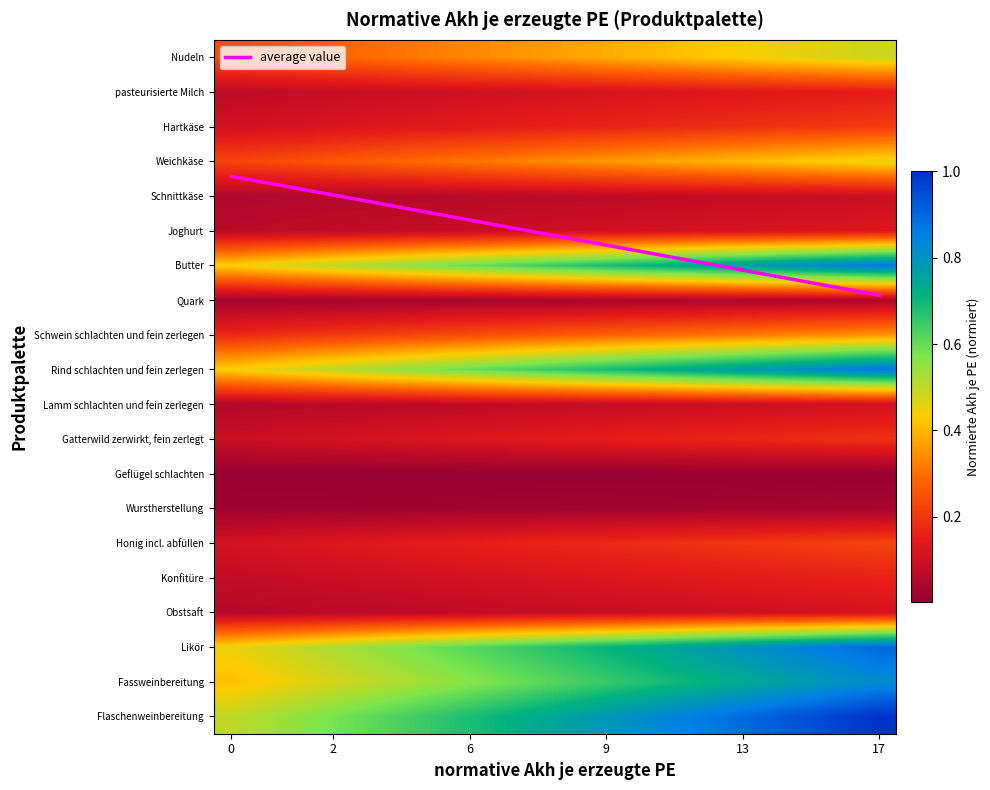

The Rind schlachten und fein zerlegen series shows 1.2 at 9. True or false?

False